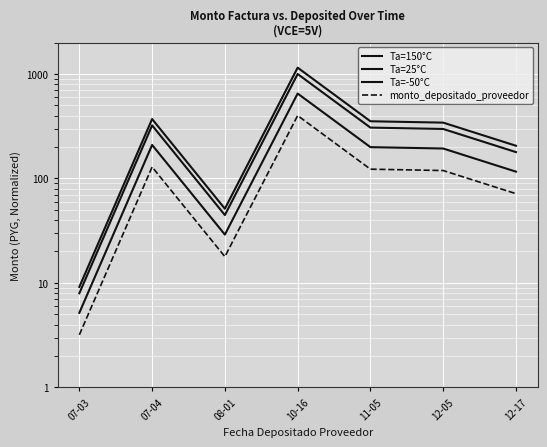

Is this an area chart (filled region under the line)?

No